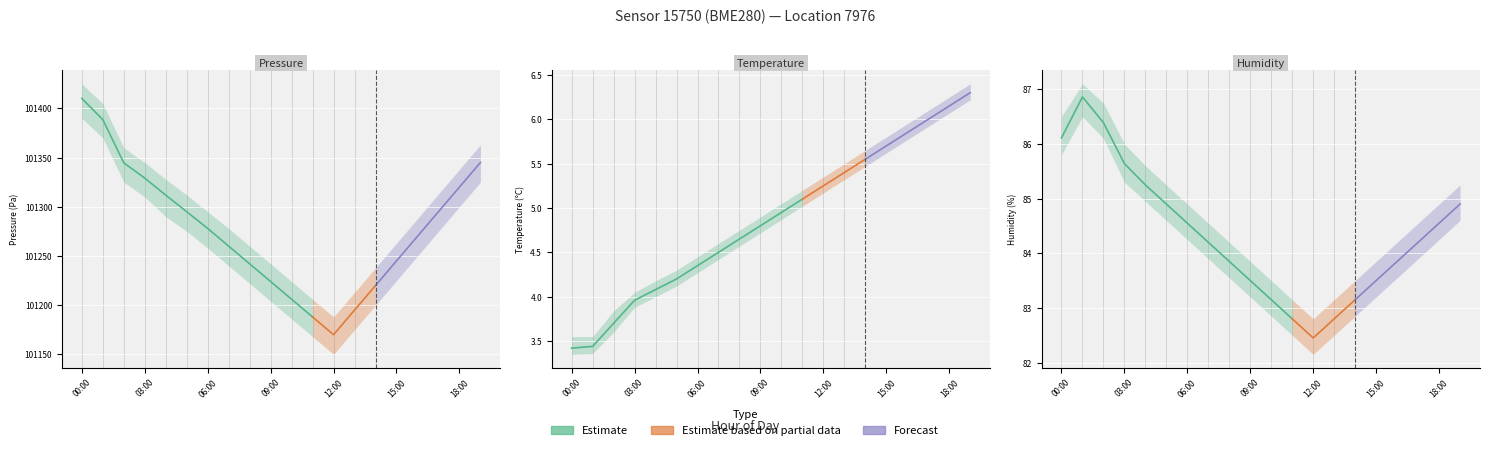

What is the label of the 13th point from the right?

07:00